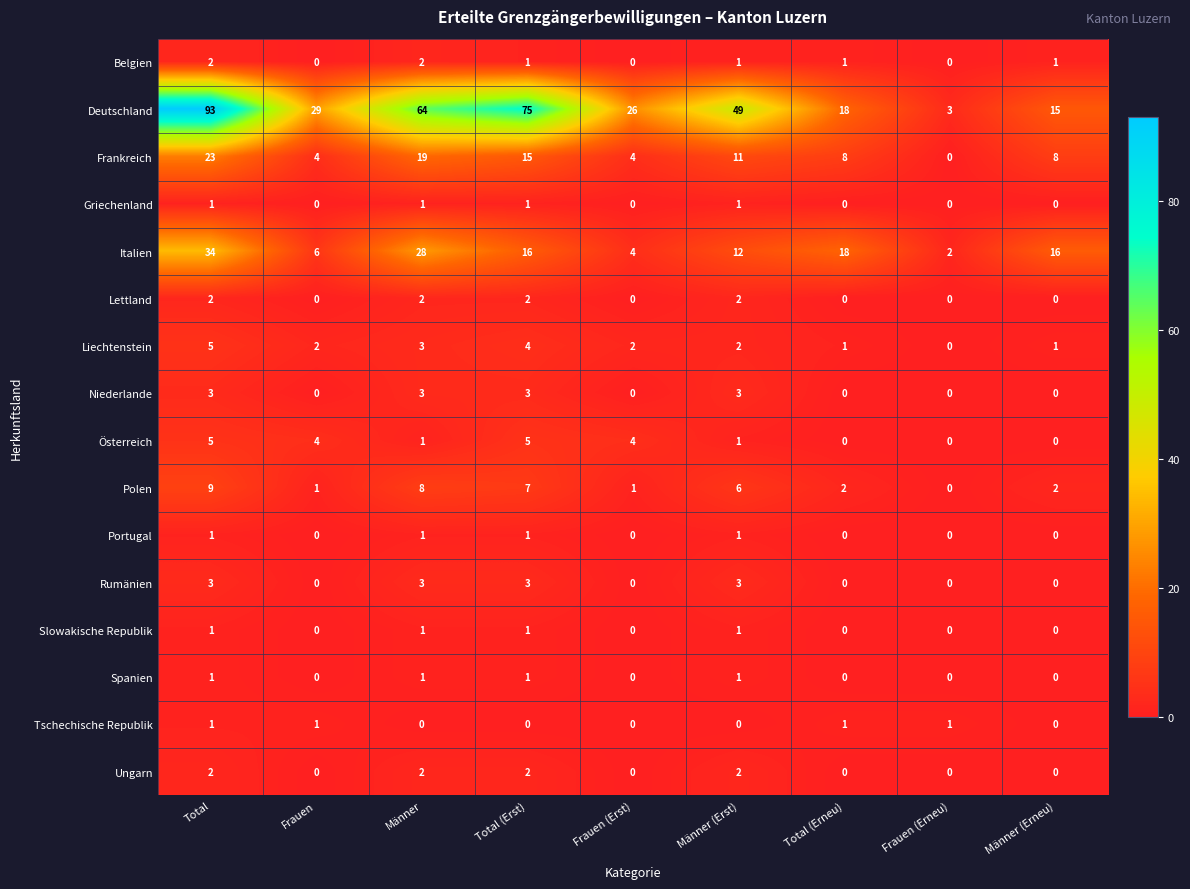

Count the Slowakische Republik values in the range 0 to 1.

9